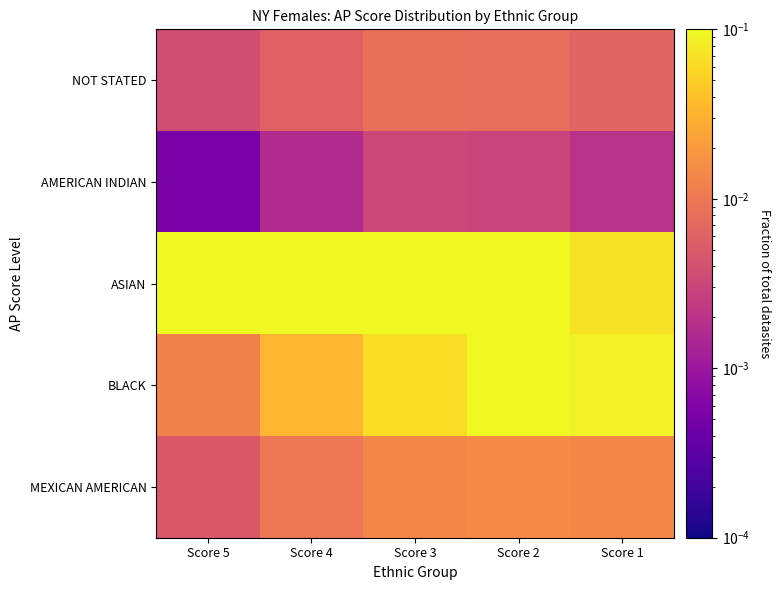

What is the spread (max minus min) of values at Score 3?

0.2